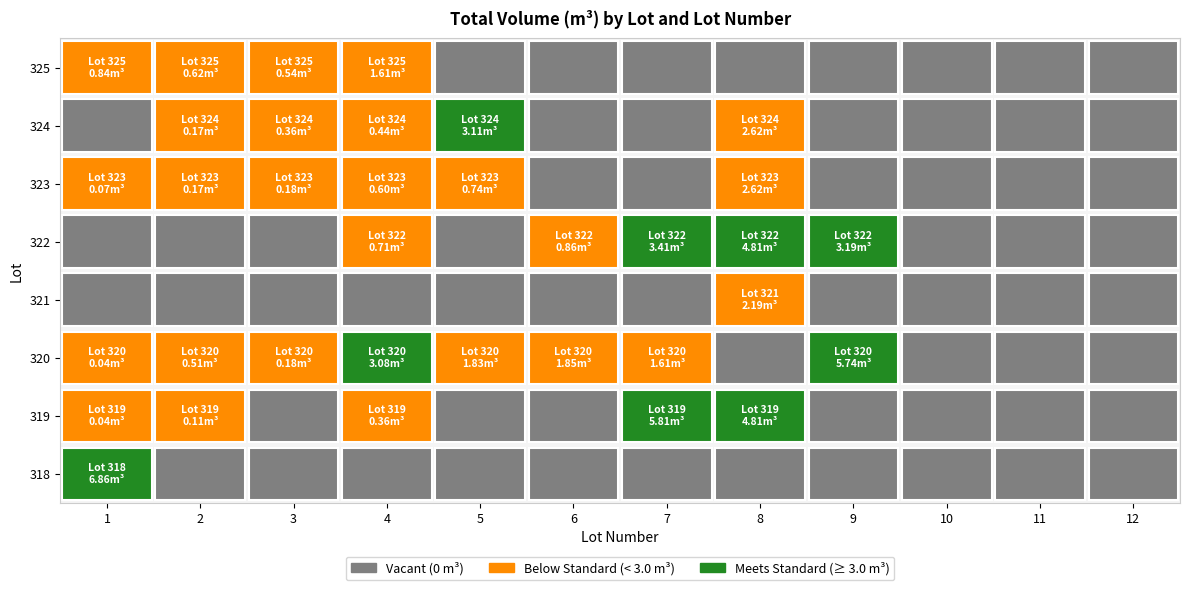

Is it true that 319 equals 0.0 at 11?

True